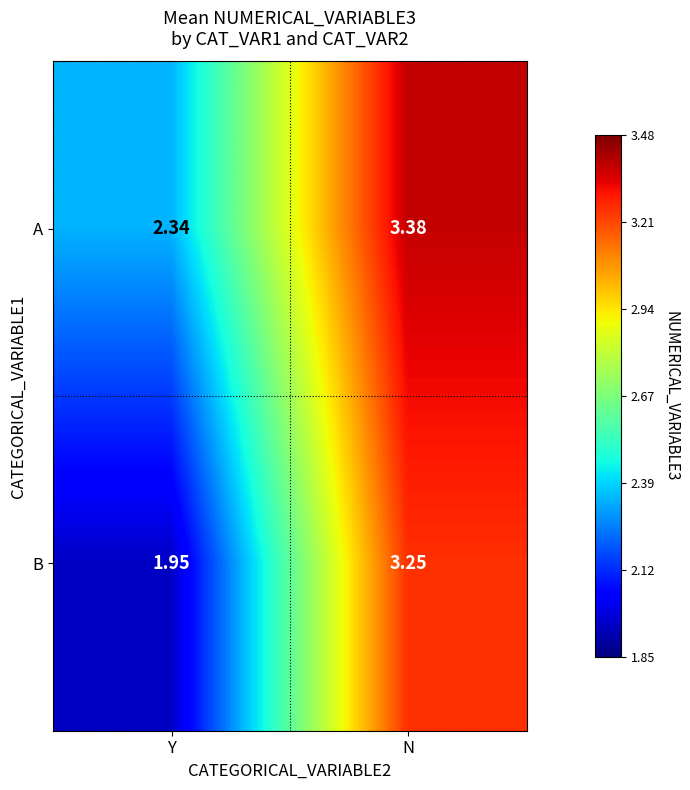

Rank the categories by A value from highest to lowest.

N, Y